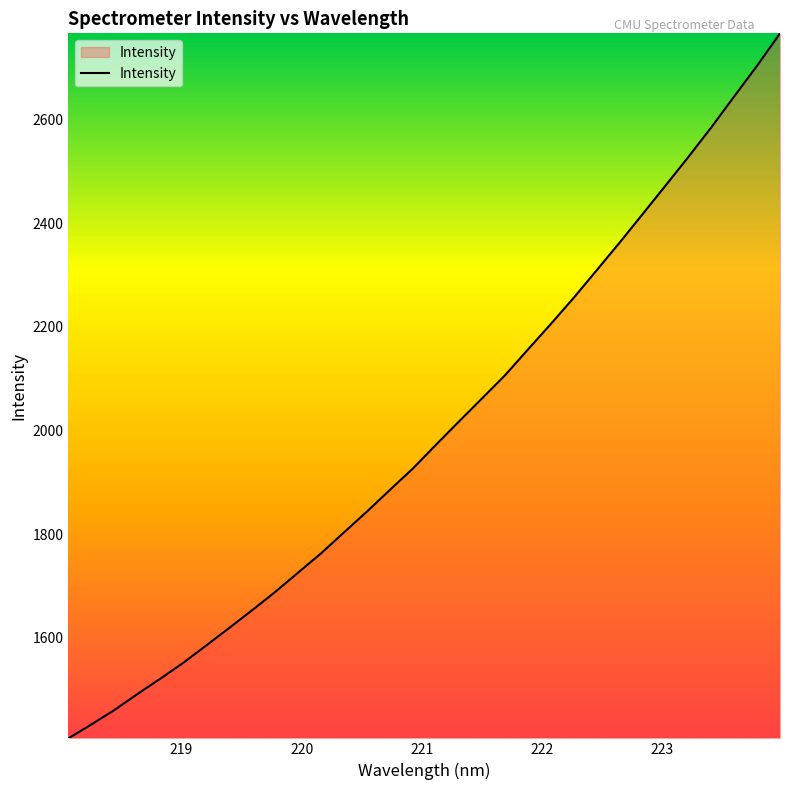

What is the greatest value displayed?

2766.3